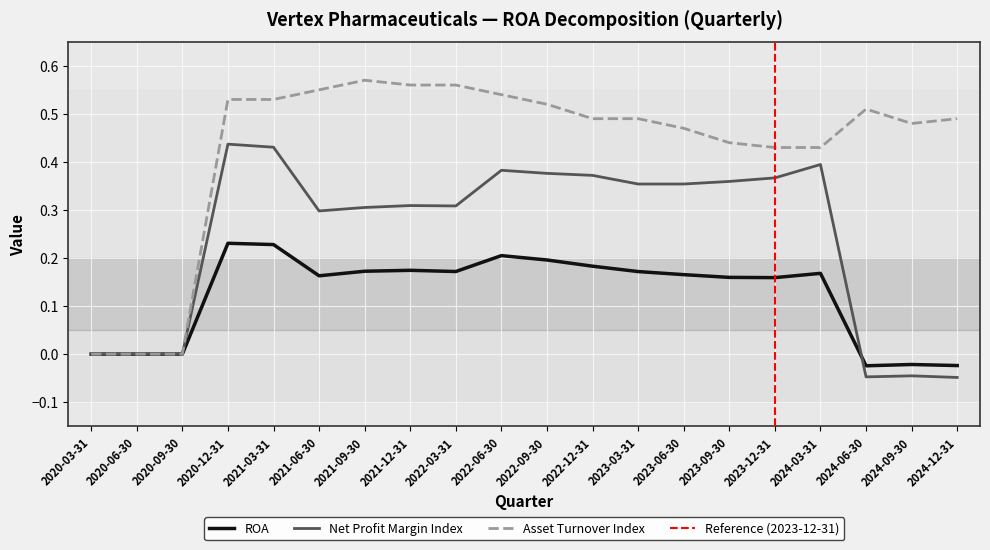

How many values in the Net Profit Margin Index series are below 0?

3